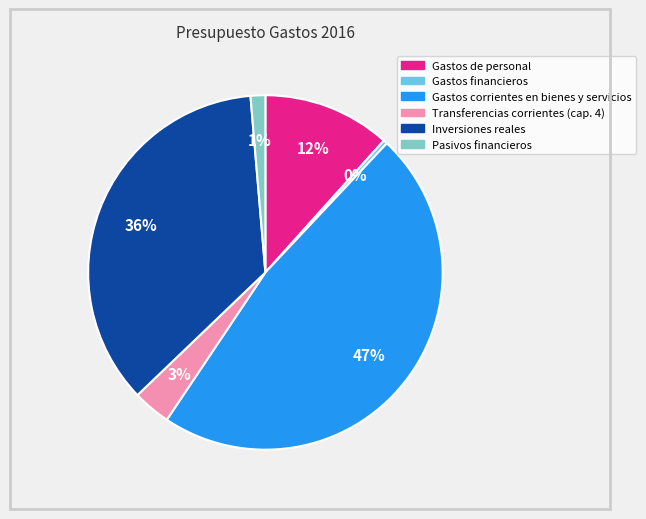

What percentage is the Gastos corrientes en bienes y servicios slice, to the nearest percent?

47%